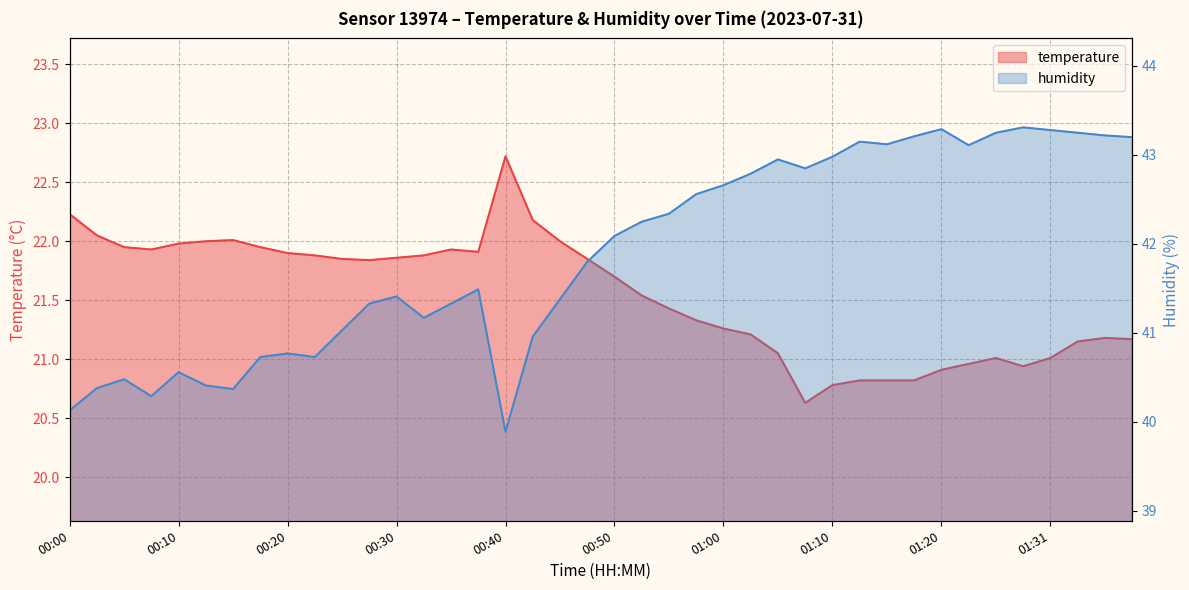

Between 01:13 and 01:02, which is larger?

01:02